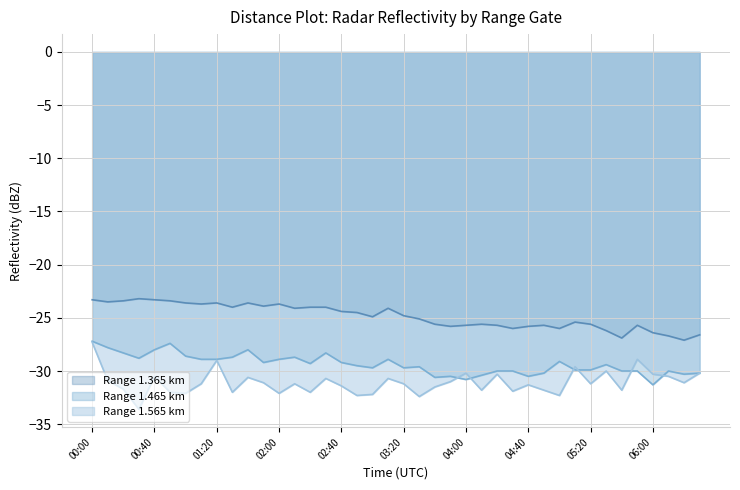

Reading left to right, transcribe all the data shown in this chart.

1.365: 00:00=-23.3	00:10=-23.5	00:20=-23.4	00:30=-23.2	00:40=-23.3	00:50=-23.4	01:00=-23.6	01:10=-23.7	01:20=-23.6	01:30=-24.0	01:40=-23.6	01:50=-23.9	02:00=-23.7	02:10=-24.1	02:20=-24.0	02:30=-24.0	02:40=-24.4	02:50=-24.5	03:00=-24.9	03:10=-24.1	03:20=-24.8	03:30=-25.1	03:40=-25.6	03:50=-25.8	04:00=-25.7	04:10=-25.6	04:20=-25.7	04:30=-26.0	04:40=-25.8	04:50=-25.7	05:00=-26.0	05:10=-25.4	05:20=-25.6	05:30=-26.2	05:40=-26.9	05:50=-25.7	06:00=-26.4	06:10=-26.7	06:20=-27.1	06:30=-26.6
1.465: 00:00=-27.2	00:10=-27.8	00:20=-28.3	00:30=-28.8	00:40=-28.0	00:50=-27.4	01:00=-28.6	01:10=-28.9	01:20=-28.9	01:30=-28.7	01:40=-28.0	01:50=-29.2	02:00=-28.9	02:10=-28.7	02:20=-29.3	02:30=-28.3	02:40=-29.2	02:50=-29.5	03:00=-29.7	03:10=-28.9	03:20=-29.7	03:30=-29.6	03:40=-30.6	03:50=-30.5	04:00=-30.8	04:10=-30.4	04:20=-30.0	04:30=-30.0	04:40=-30.5	04:50=-30.2	05:00=-29.1	05:10=-29.9	05:20=-29.9	05:30=-29.4	05:40=-30.0	05:50=-30.0	06:00=-31.3	06:10=-30.0	06:20=-30.3	06:30=-30.2
1.565: 00:00=-27.3	00:10=-30.9	00:20=-31.7	00:30=-33.6	00:40=-30.5	00:50=-32.0	01:00=-32.1	01:10=-31.2	01:20=-29.0	01:30=-32.0	01:40=-30.6	01:50=-31.1	02:00=-32.1	02:10=-31.2	02:20=-32.0	02:30=-30.7	02:40=-31.4	02:50=-32.3	03:00=-32.2	03:10=-30.7	03:20=-31.2	03:30=-32.4	03:40=-31.5	03:50=-31.0	04:00=-30.2	04:10=-31.8	04:20=-30.3	04:30=-31.9	04:40=-31.3	04:50=-31.8	05:00=-32.3	05:10=-29.6	05:20=-31.2	05:30=-30.0	05:40=-31.8	05:50=-28.9	06:00=-30.3	06:10=-30.5	06:20=-31.1	06:30=-30.2